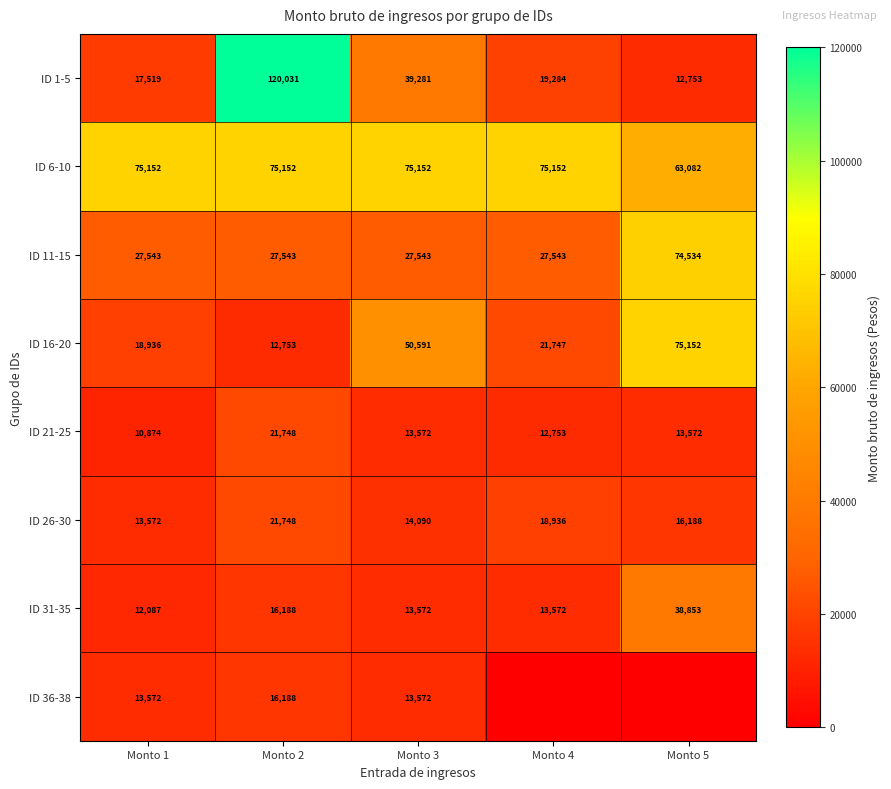

What is the average value of the ID 26-30 series?

16907